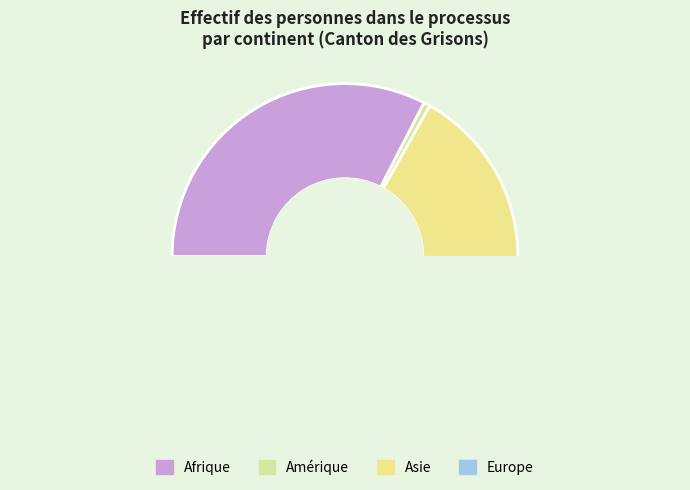

Do Europe and Amérique together represent more than half of the pie?

No